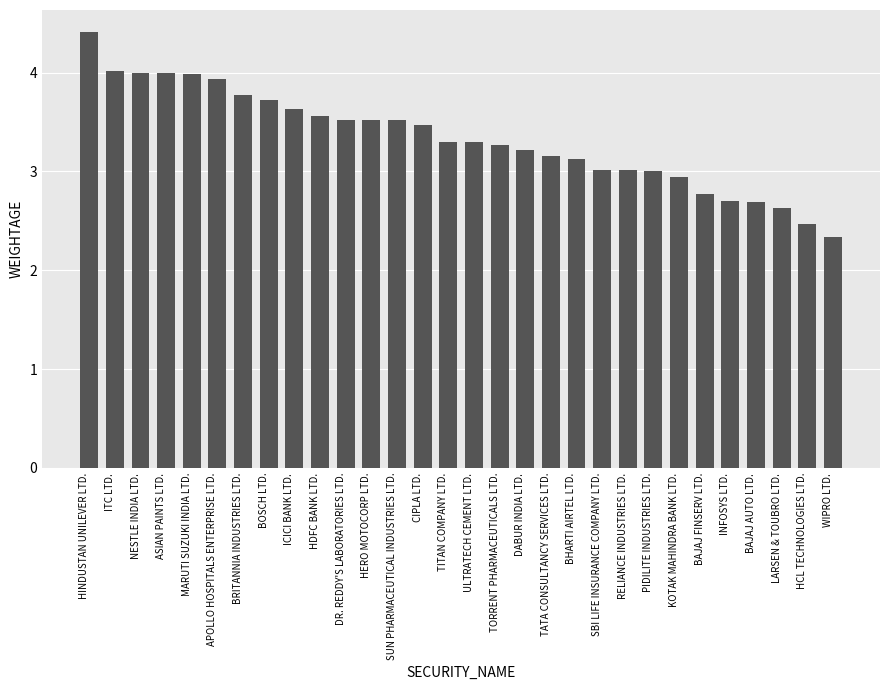

The value at DABUR INDIA LTD. is 3.2. True or false?

True